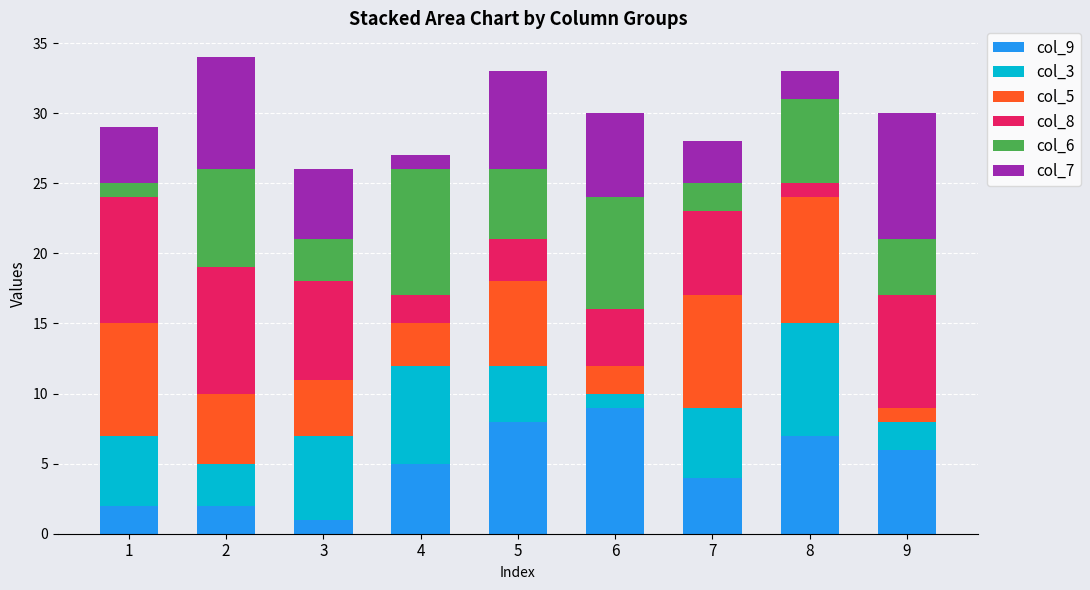

Is it true that col_9 equals 8 at 5?

True